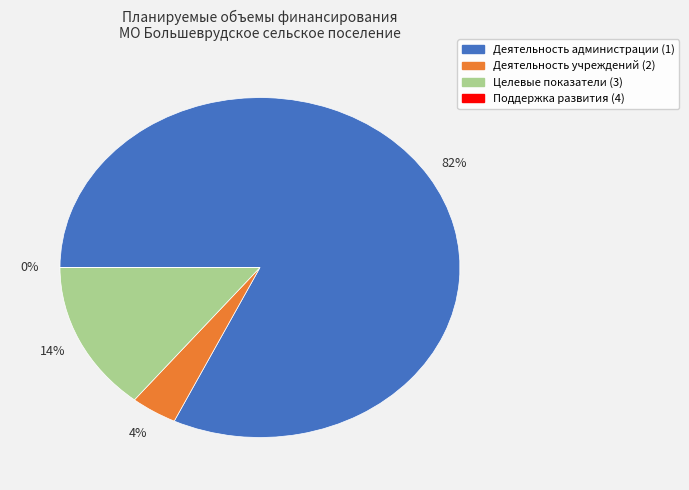

To the nearest percent, what is the difference between the largest and smallest slice percentages?

82%